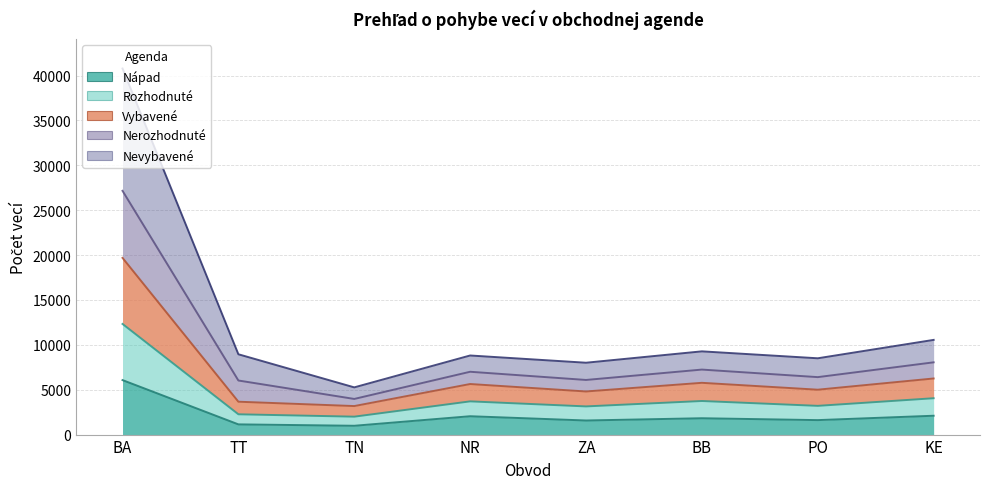

At how many categories does at least one series exceed 26115?

1